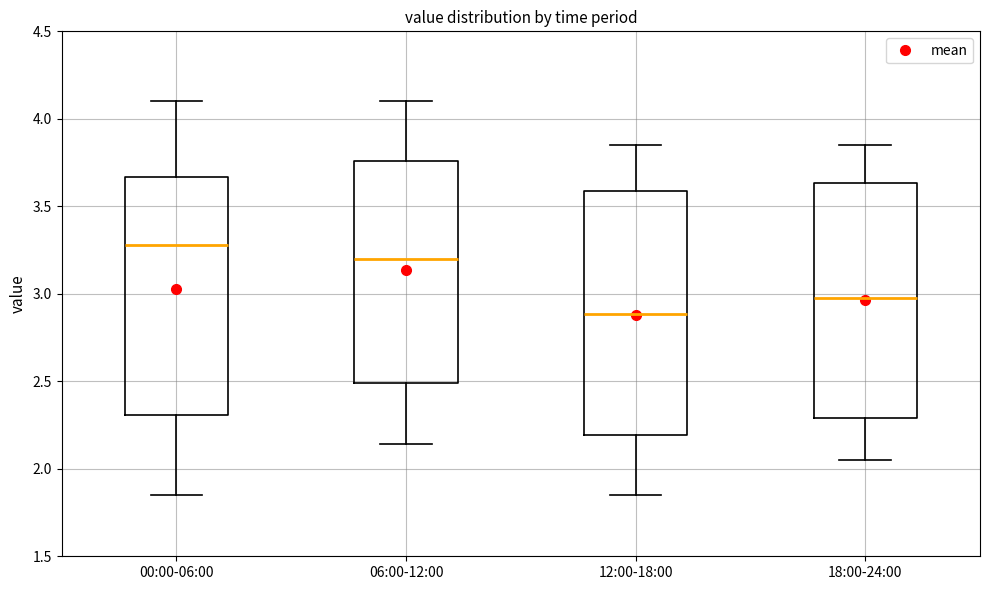

Which box has the highest median line?

00:00-06:00